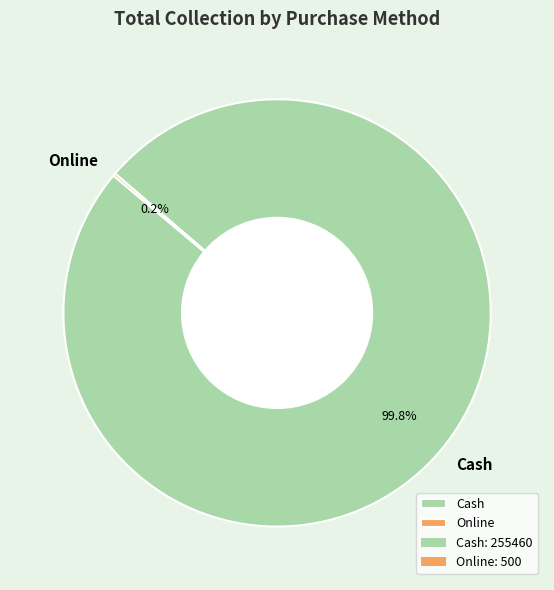

How much of the chart is everything except Cash?

0.2%